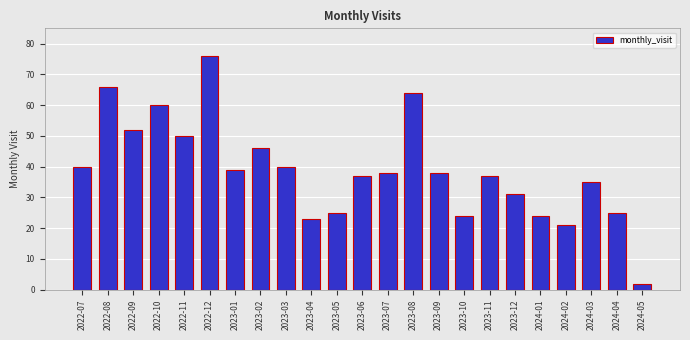

What is the change in value from 2022-07 to 2023-06?

-3